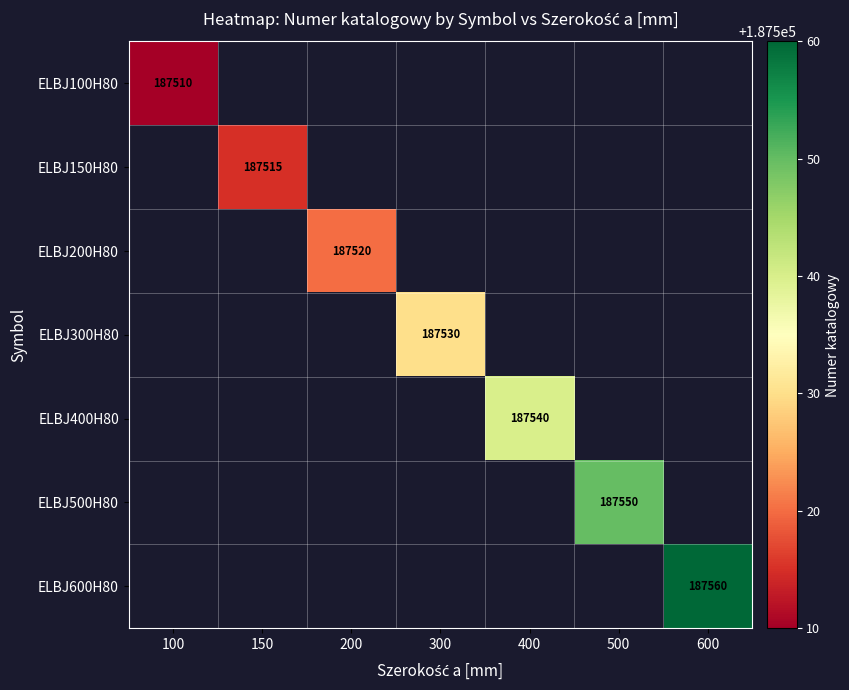

Count the number of data series in this chart.

7